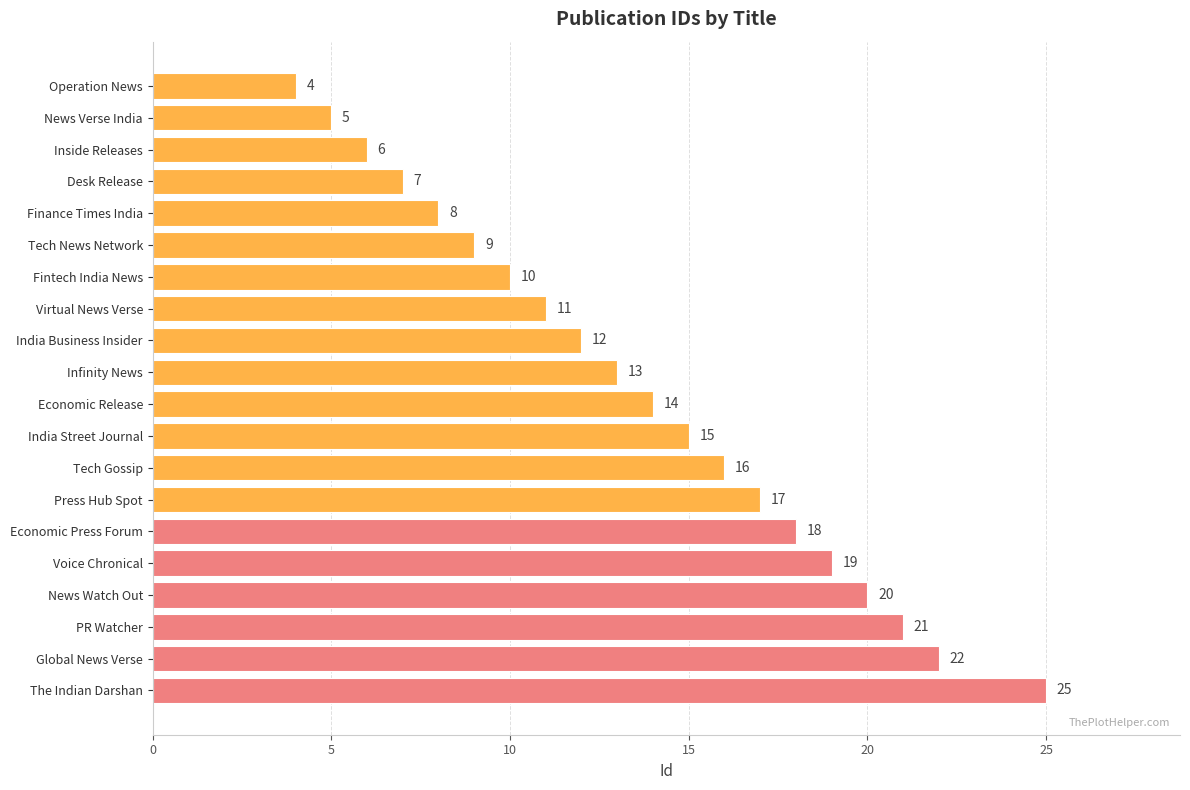

What is the difference between the maximum and second lowest values?

20